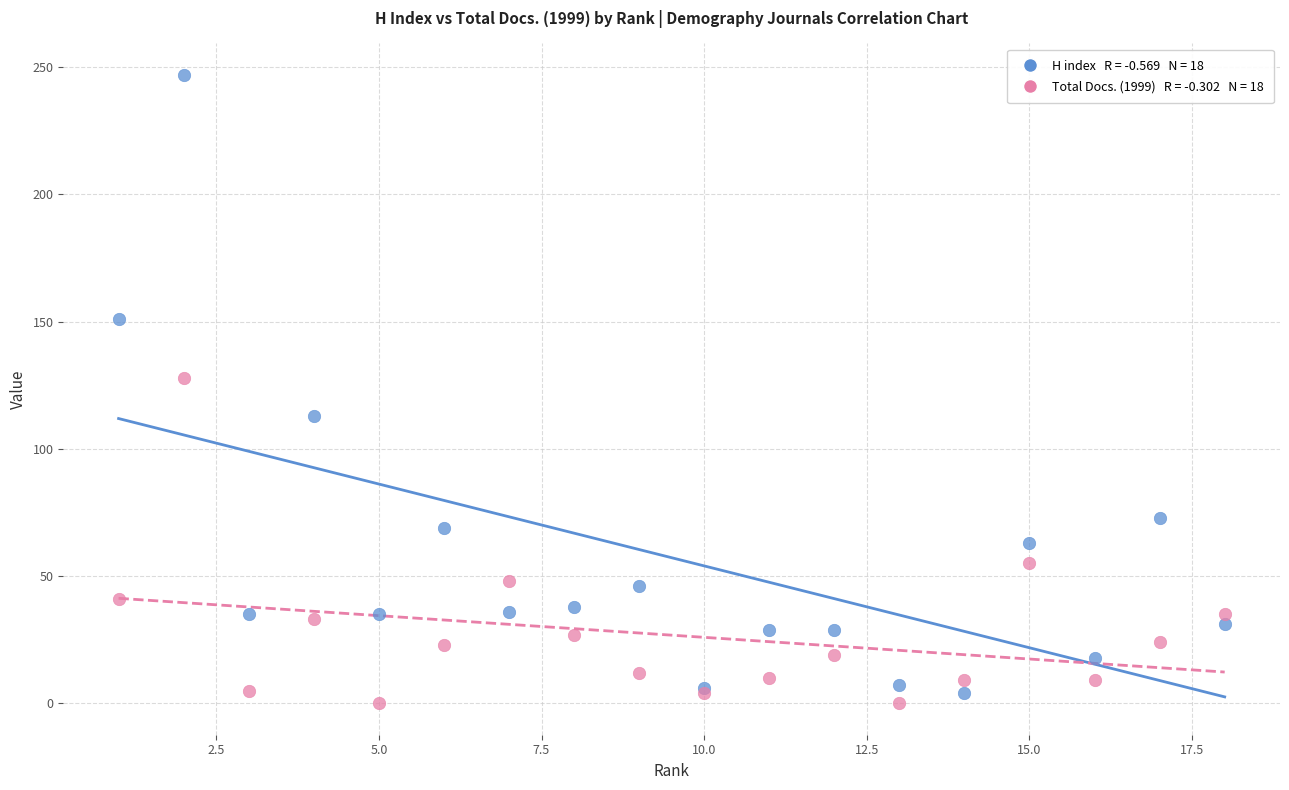

Across all series, what Y value is closest to 123?

128